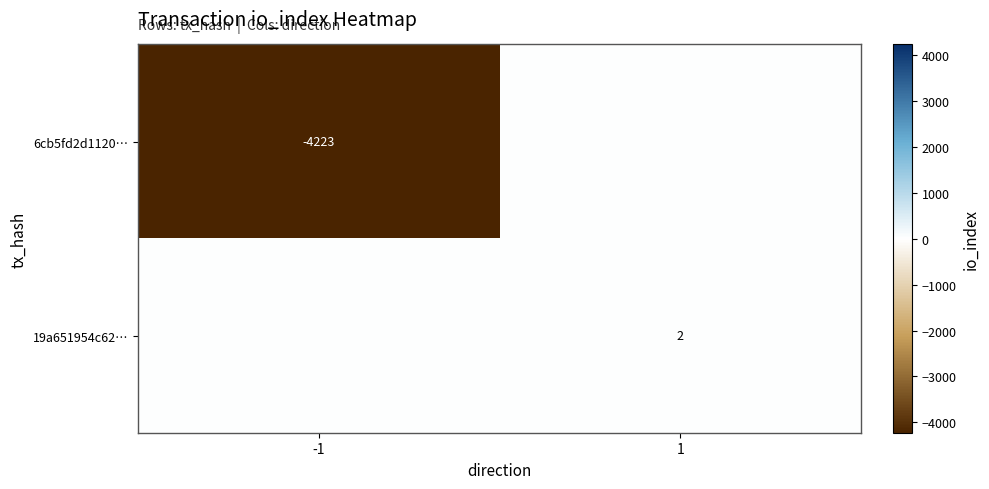

True or false: 6cb5fd2d1120… has a value of -2931 at -1.

False